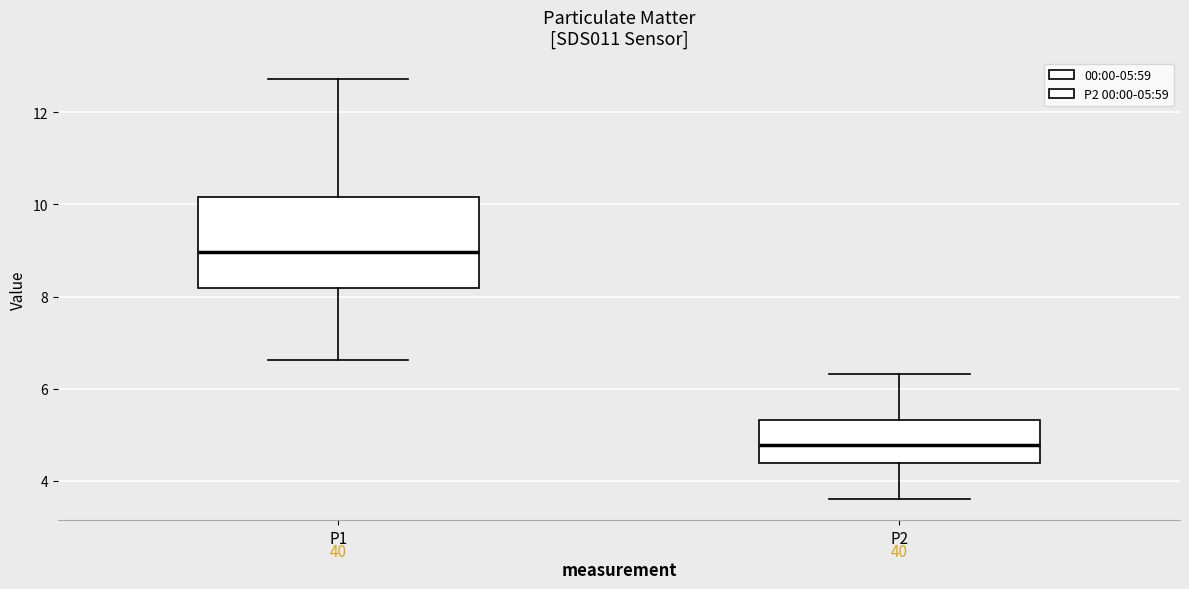

Where is the upper edge of the box for P2 on the y-axis? The values are not printed on the chart, so give them approximately, as read against the axis.

5.4